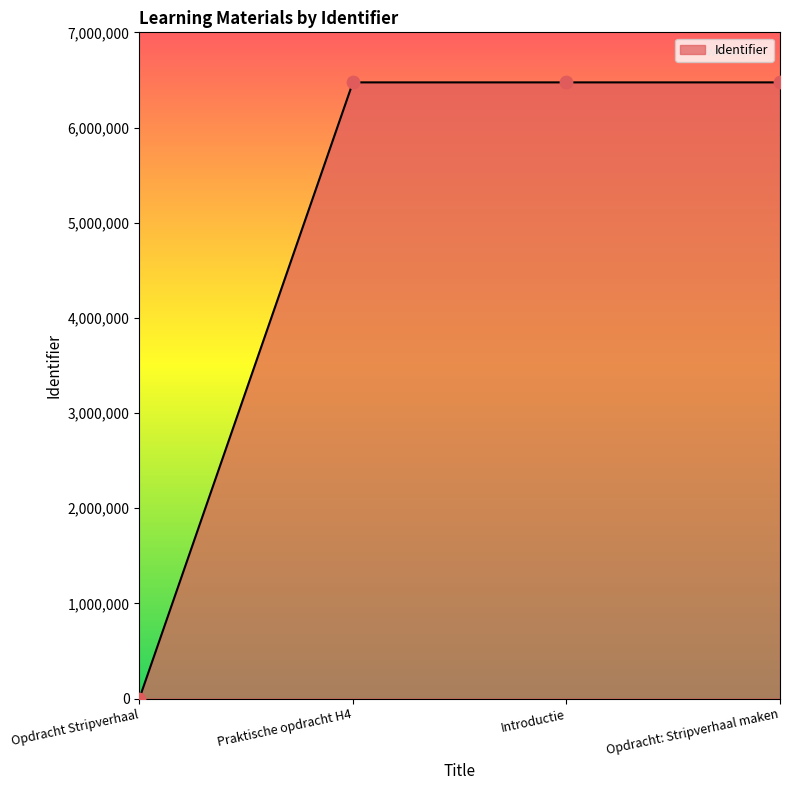

What is the ratio of the value at Opdracht: Stripverhaal maken to the value at Praktische opdracht H4?

1.0